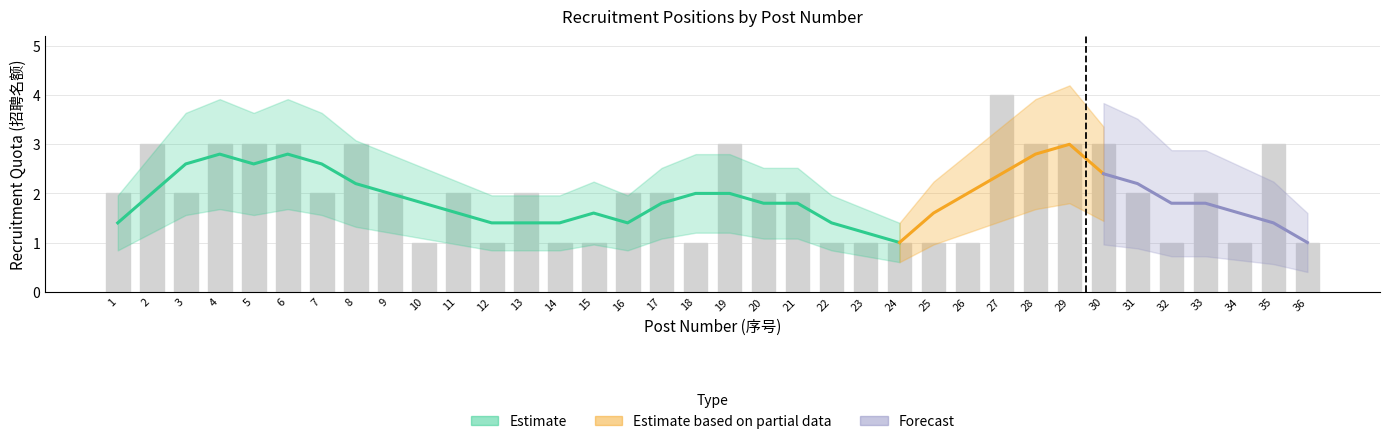

Reading right to left, transcribe all the data shown in this chart.

1	3	1	2	1	2	3	3	3	4	1	1	1	1	1	2	2	3	1	2	2	1	1	2	1	2	1	2	3	2	3	3	3	2	3	2